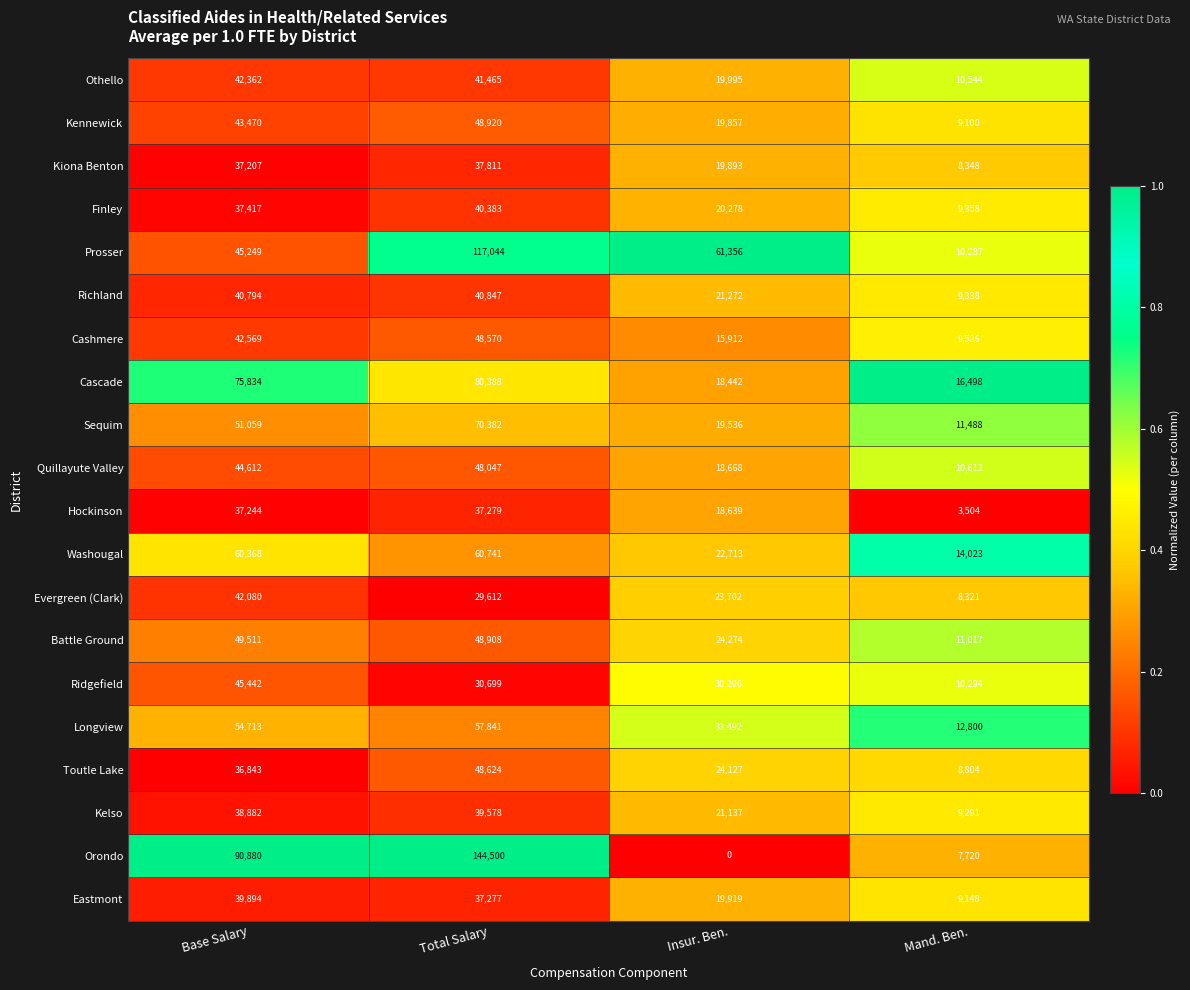

What is the difference between the maximum and minimum values in the Toutle Lake series?

39820